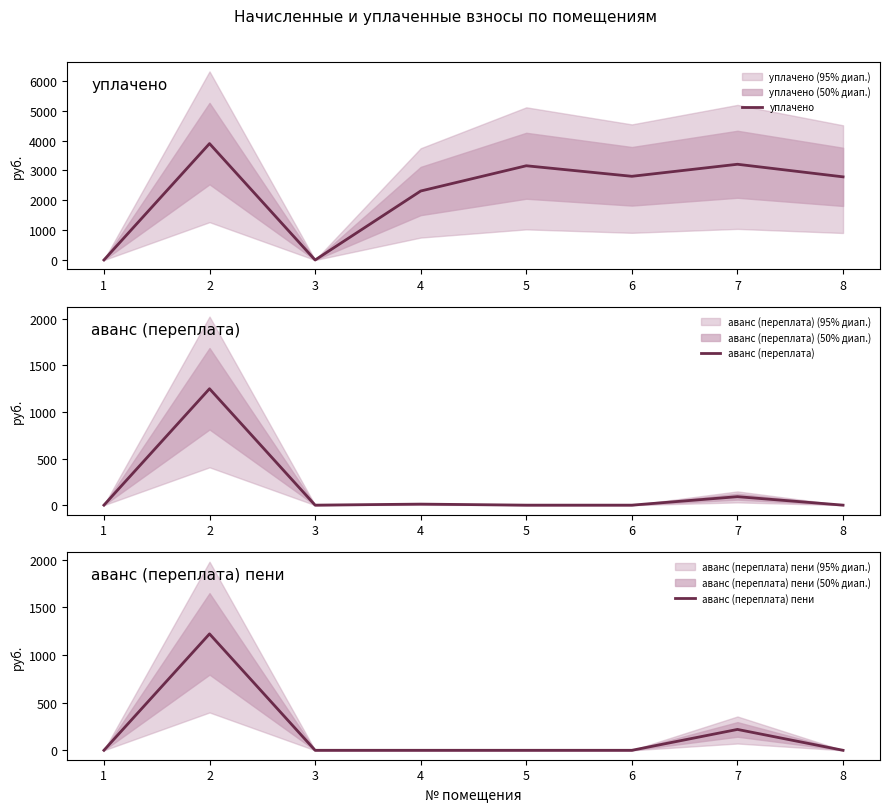

What is the sum of all аванс (переплата) пени values?

1441.2